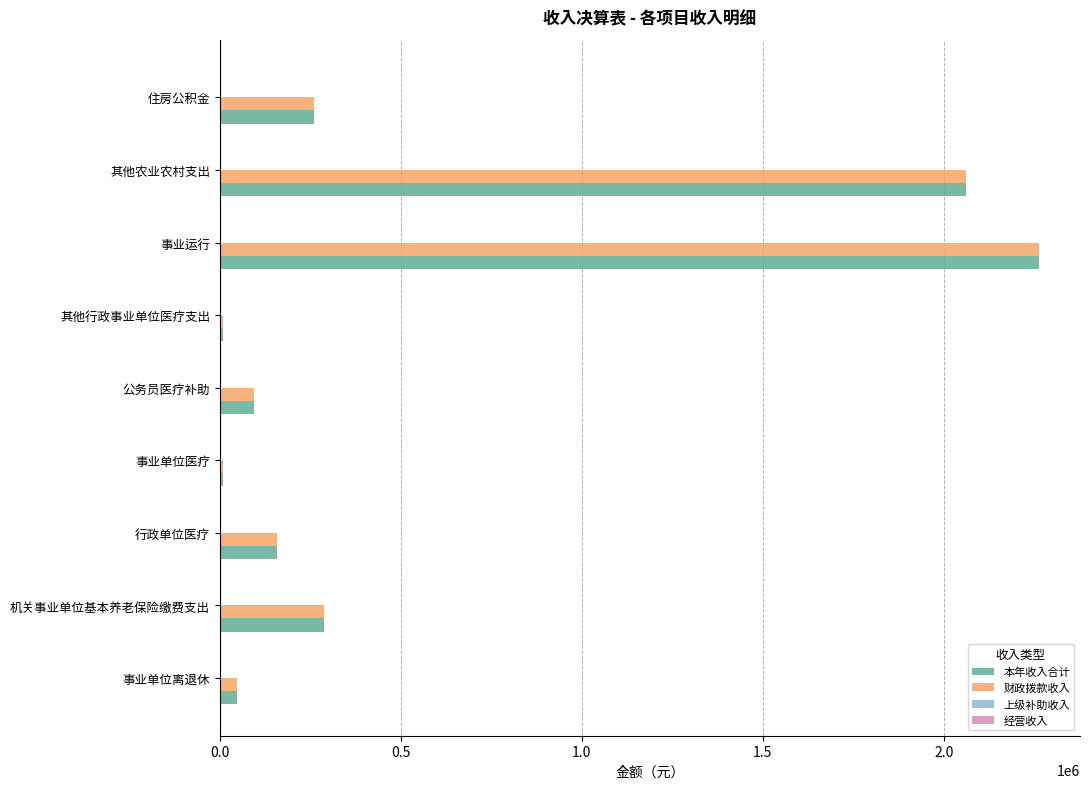

What is the total value across all series at 住房公积金?

522664.0